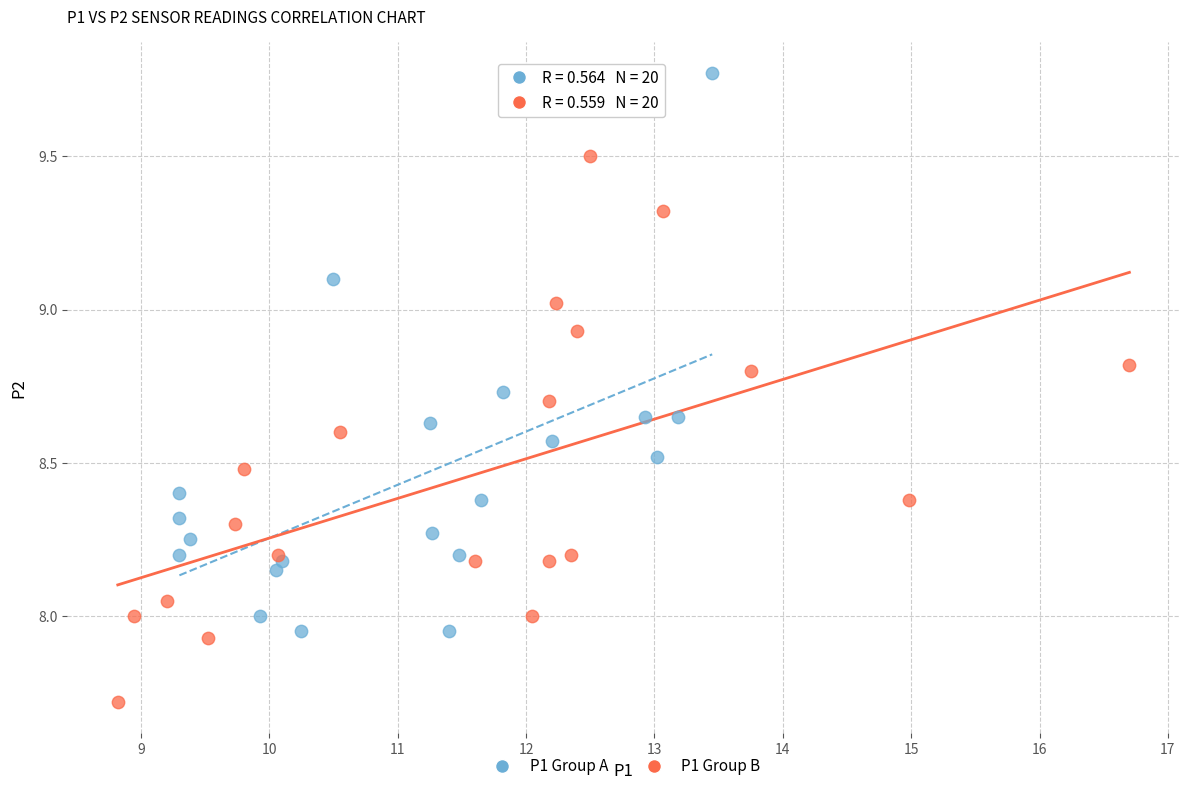

Which series has the largest Y range (max minus min)?

P1 Group A